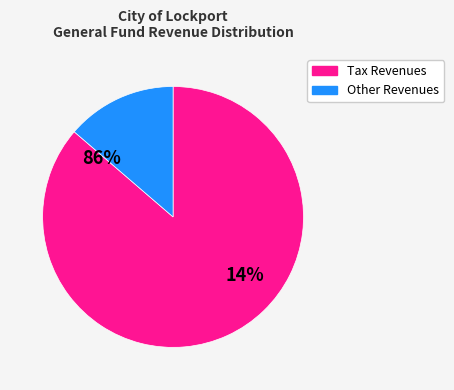

Does Real Property Taxes represent more than half of the total?

Yes